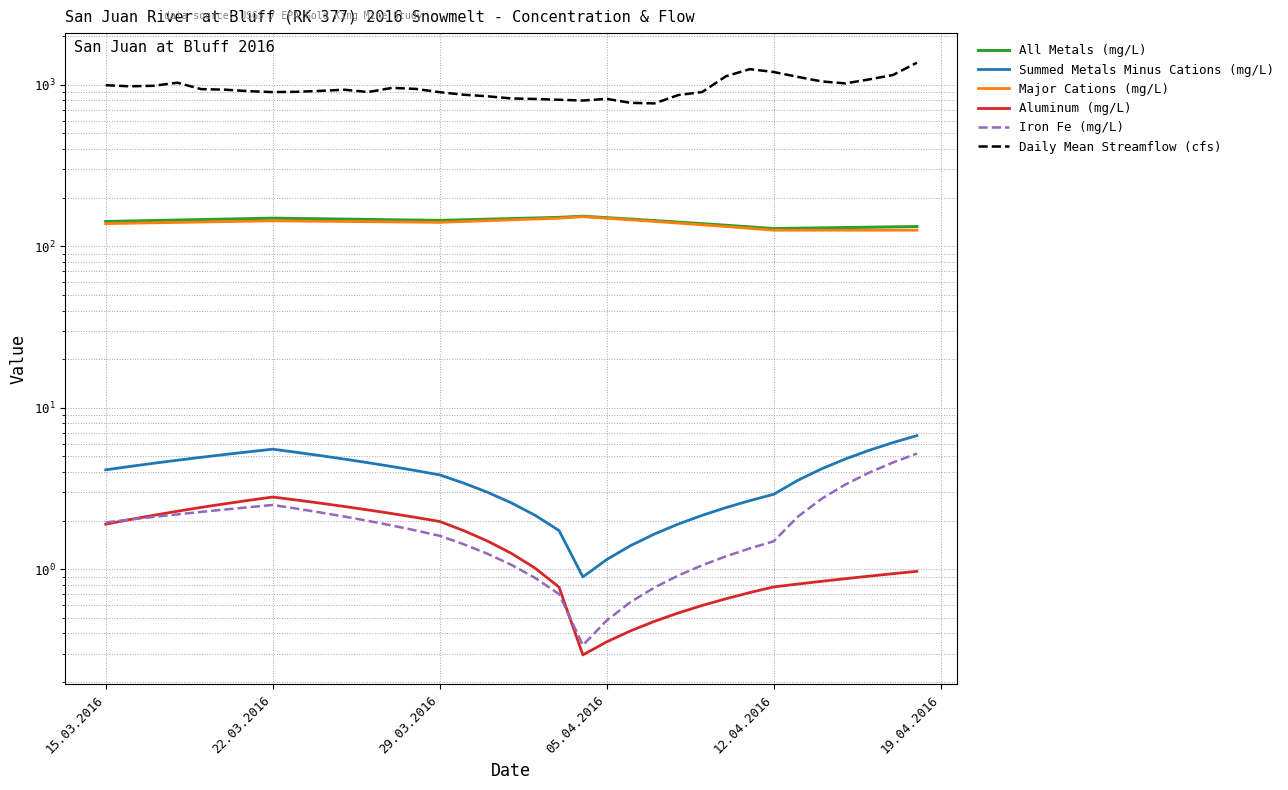

What is the difference between the maximum and minimum values in the Aluminum (mg/L) series?

2.5